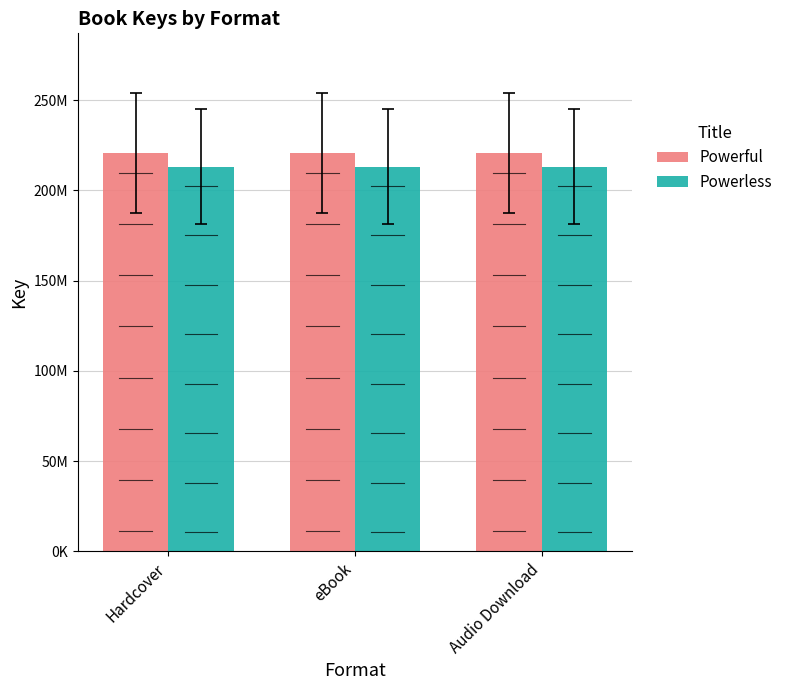

Is the value of Powerless at Audio Download greater than the value of Powerful at Hardcover?

No